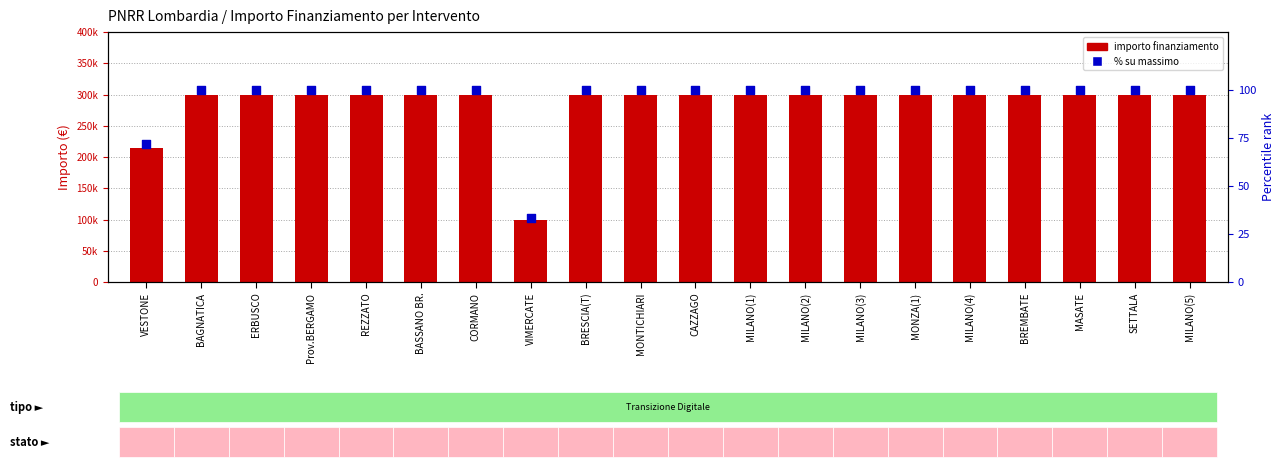

Which series reaches the minimum Y coordinate?

% su max finanziamento